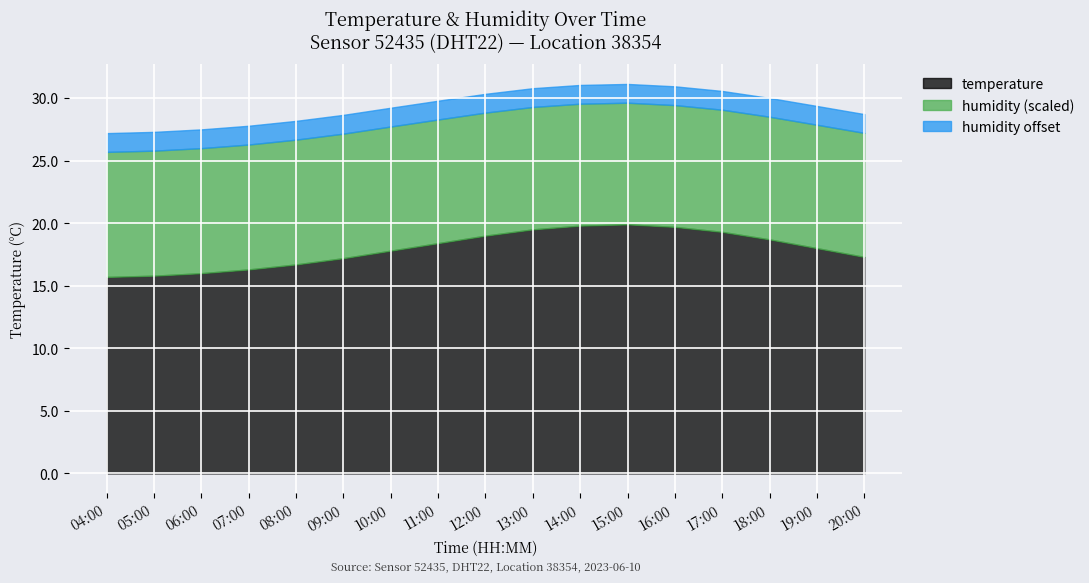

List the labels in order of temperature value, largest first.

15:00, 14:00, 16:00, 13:00, 17:00, 12:00, 18:00, 11:00, 19:00, 10:00, 20:00, 09:00, 08:00, 07:00, 06:00, 05:00, 04:00